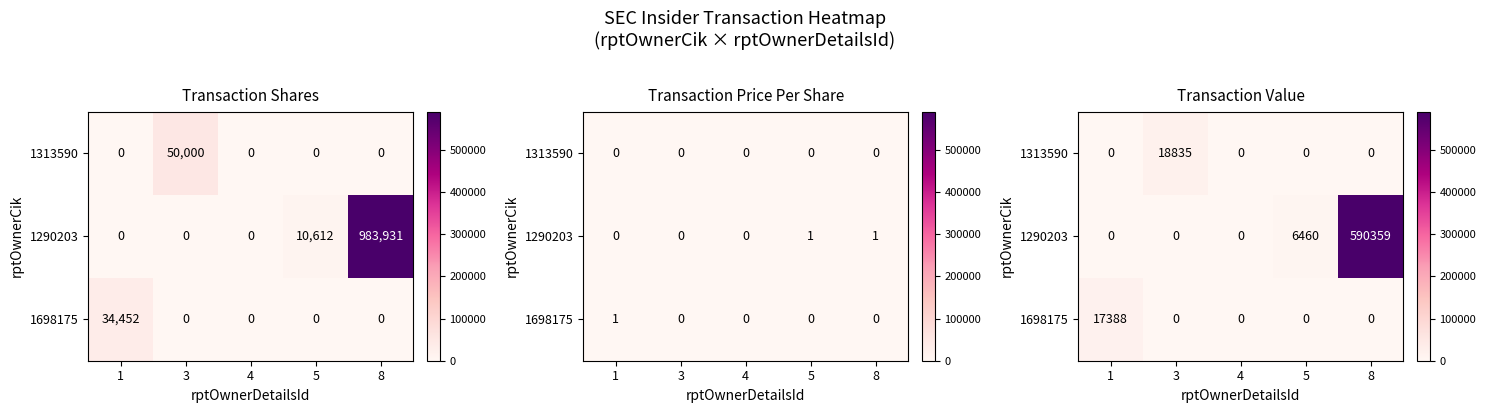

What is the maximum value for 1313590?

18835